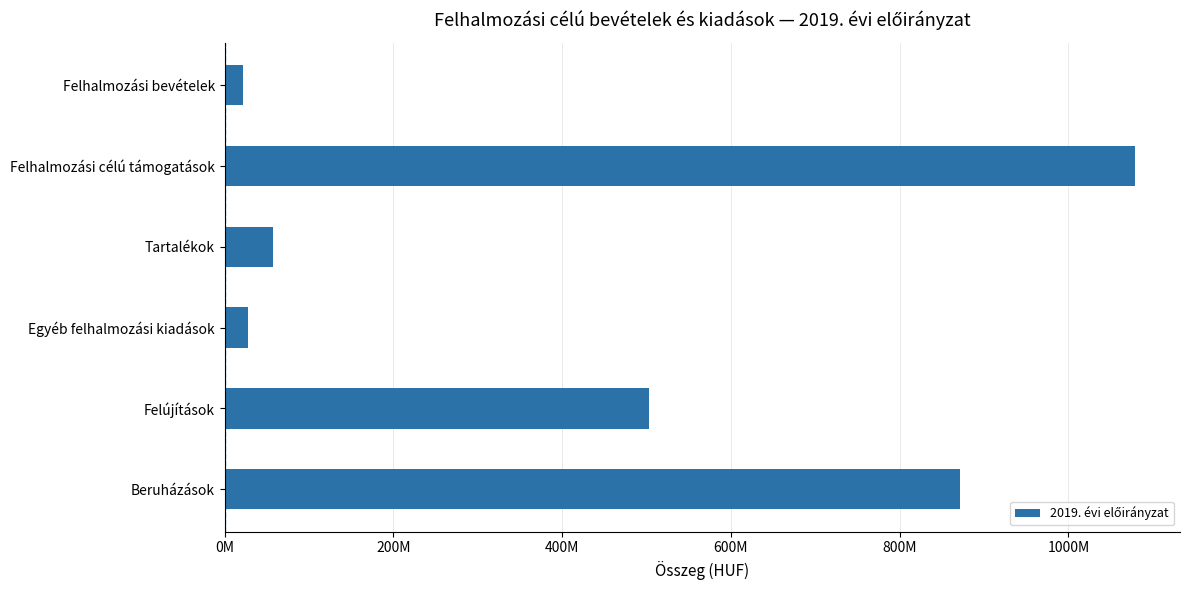

Does the chart contain any negative values?

No